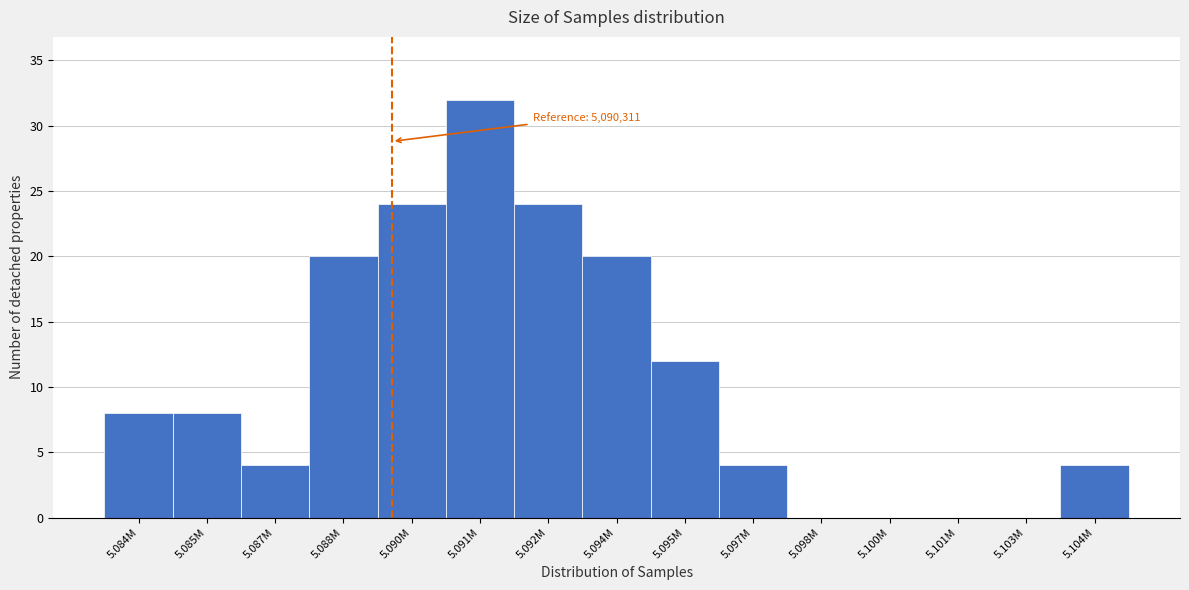

Reading right to left, list all the values displayed in this chart.

5.104M=4	5.103M=0	5.101M=0	5.100M=0	5.098M=0	5.097M=4	5.095M=12	5.094M=20	5.092M=24	5.091M=32	5.090M=24	5.088M=20	5.087M=4	5.085M=8	5.084M=8